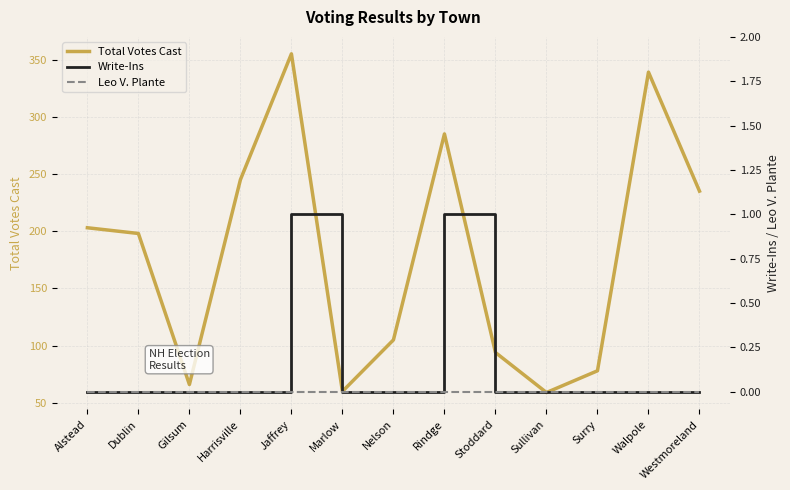

What is the value of the Total Votes Cast point at the 10th from the left?

59